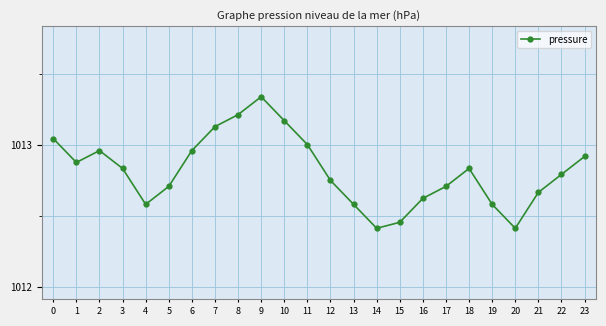

How many categories are shown in the chart?

24